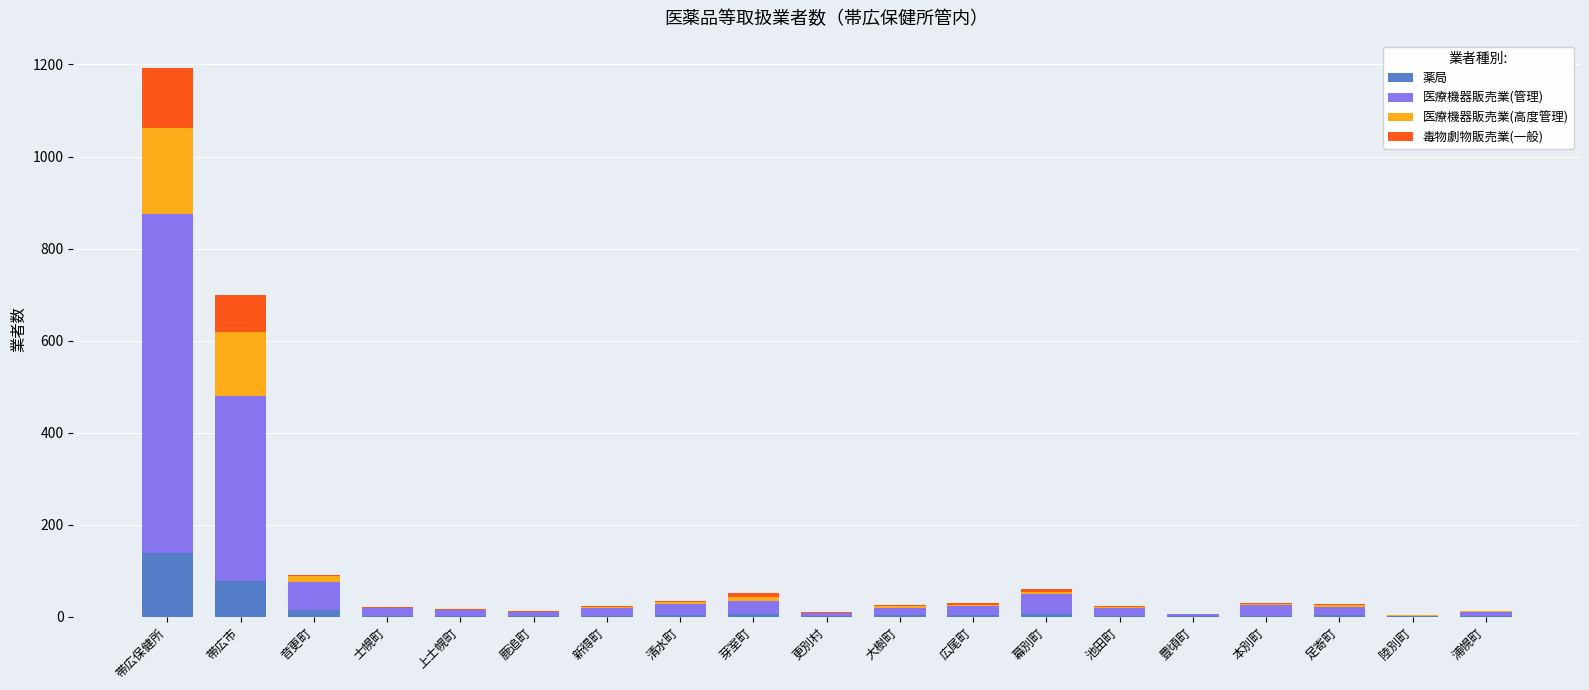

Which category has the highest value in the 薬局 series?

帯広保健所